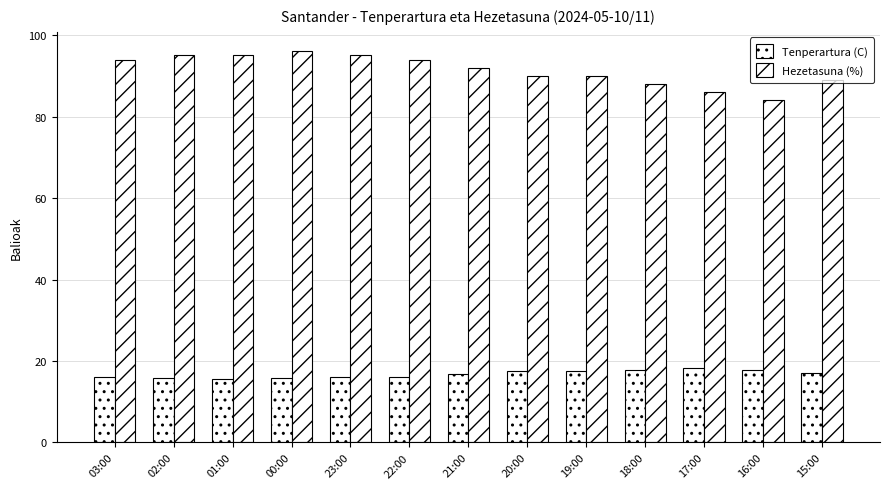

What is the total value across all series at 16:00?

101.8